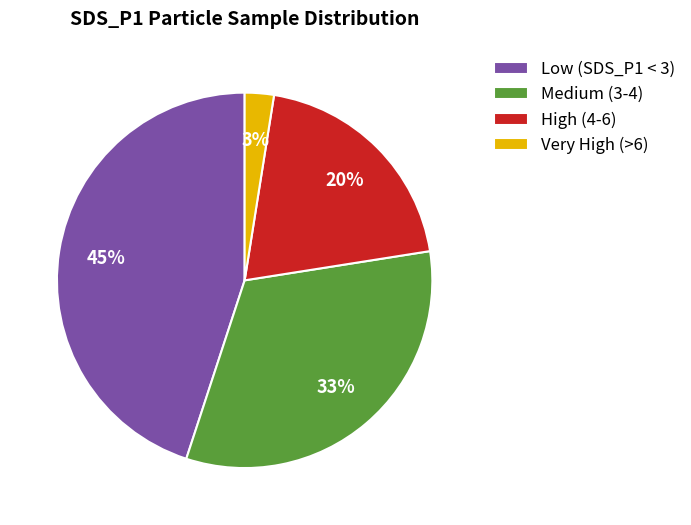

How many segments does this pie chart have?

4